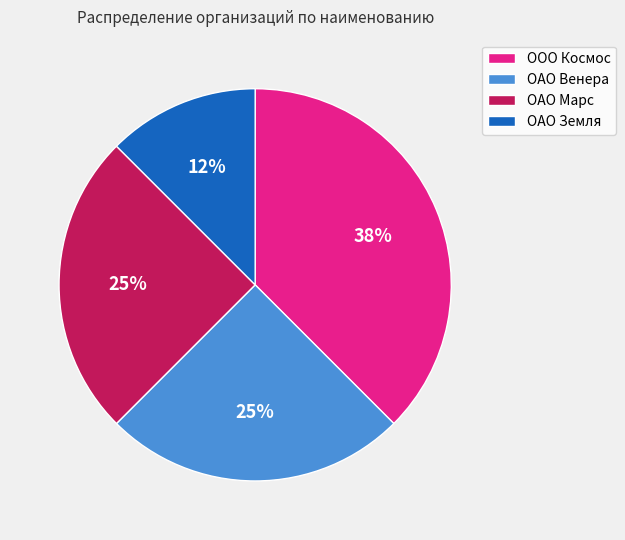

What percentage is the ОАО Марс slice, to the nearest percent?

25%